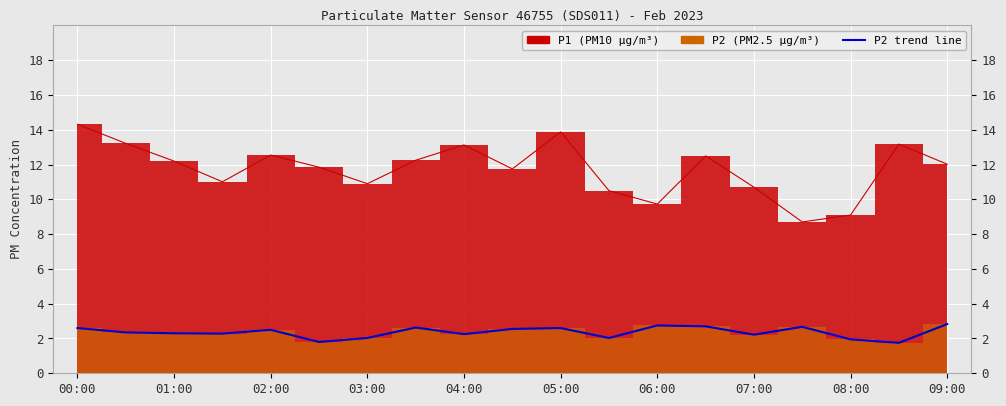

True or false: the data shows 2.2 at 04:00.

True